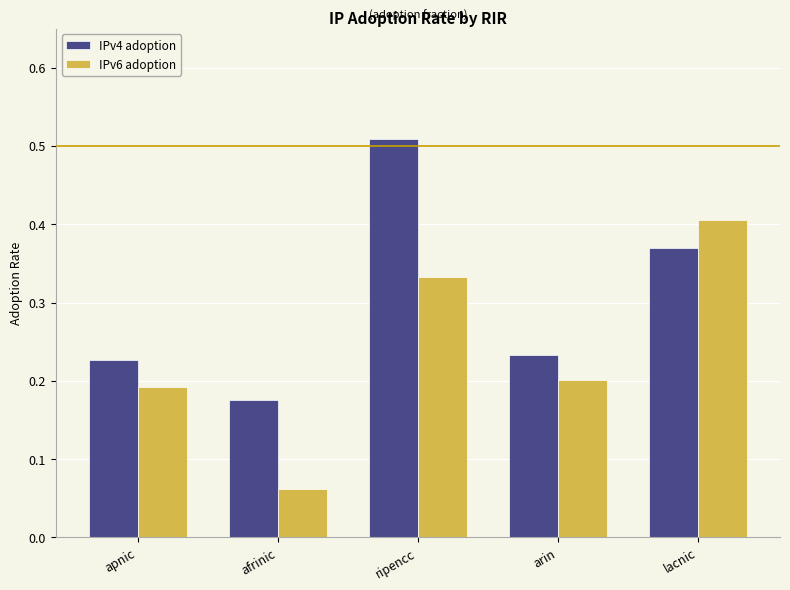

The IPv6 adoption series shows 0.6 at lacnic. True or false?

False